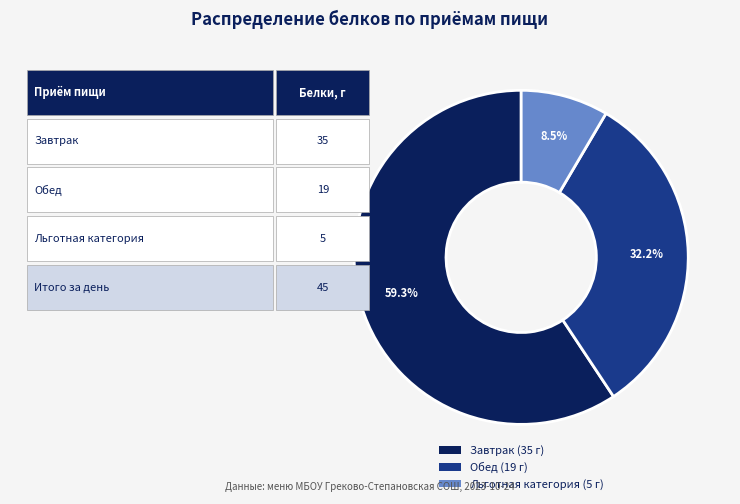

To the nearest percent, what percentage of the pie is Обед?

32%